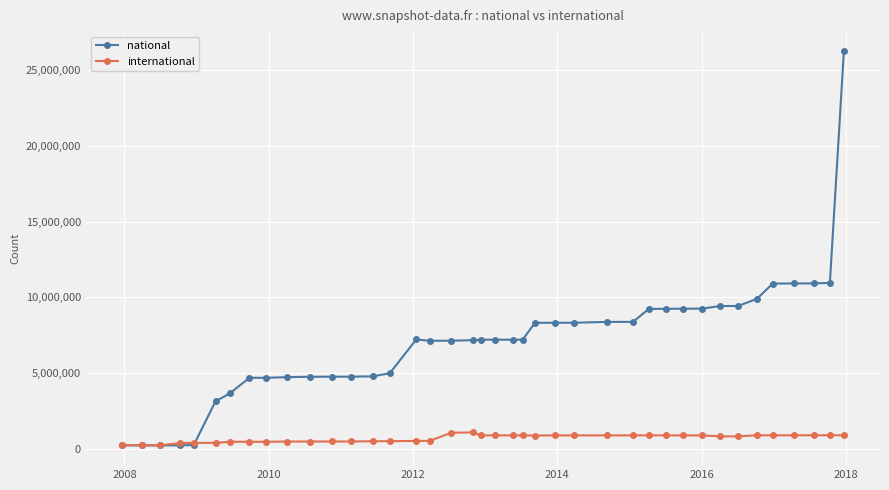

Which series has the largest total across all categories?

national